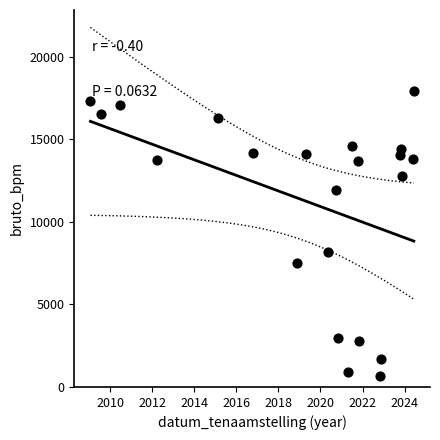

What is the range of Y values (max minus min)?

17219